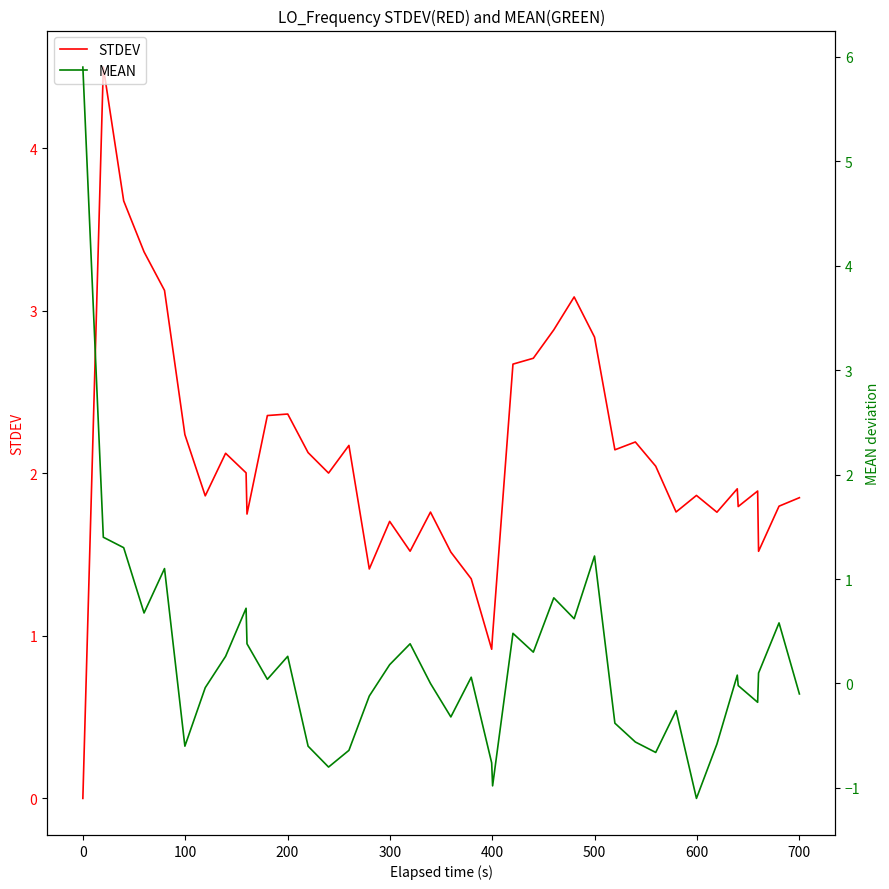

How many data points in STDEV are above 2?

20